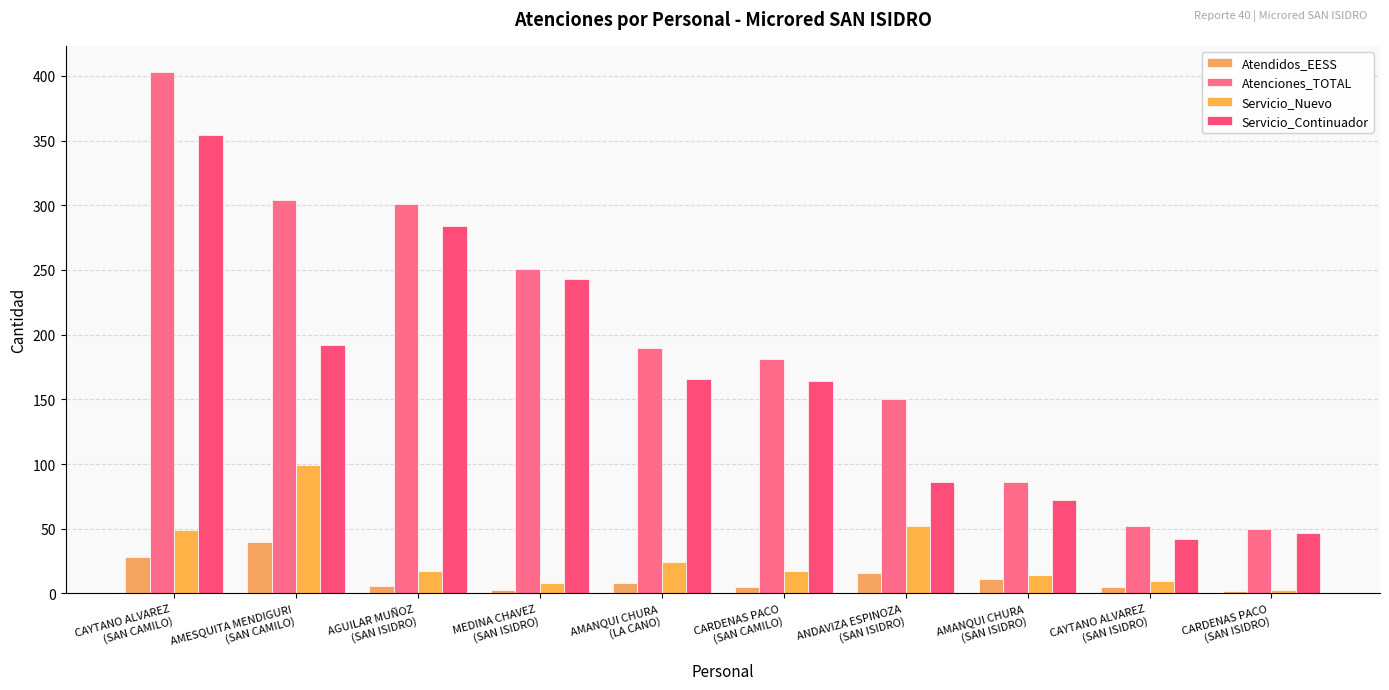

What is the label of the 5th bar from the left?

AMANQUI CHURA
(LA CANO)